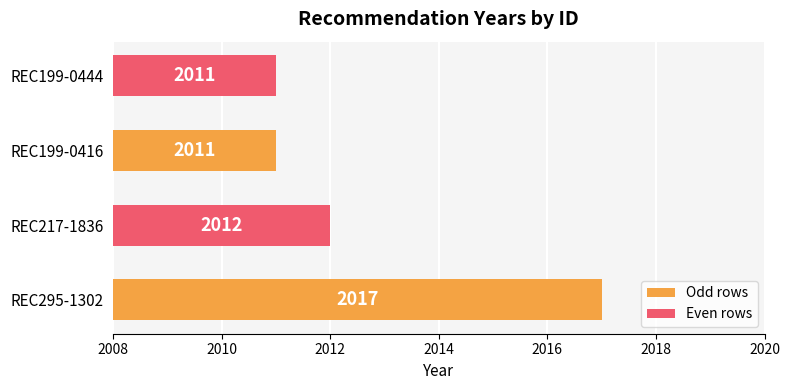

The chart shows a value of 2011 at REC199-0416. True or false?

True